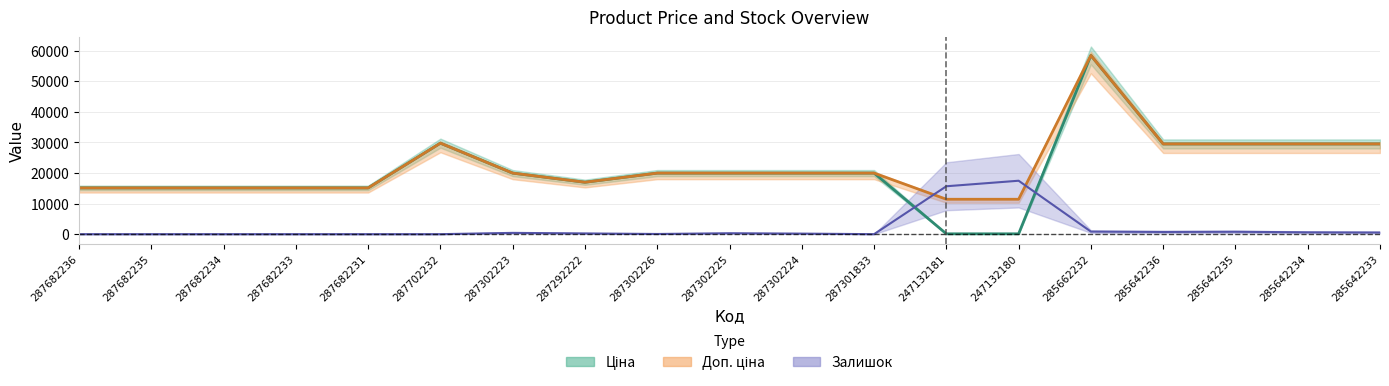

At which category does the chart reach its peak across all series?

285662232